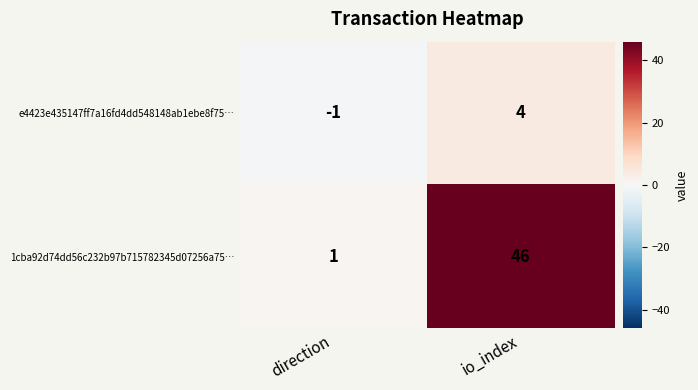

How many distinct data groups are displayed?

2